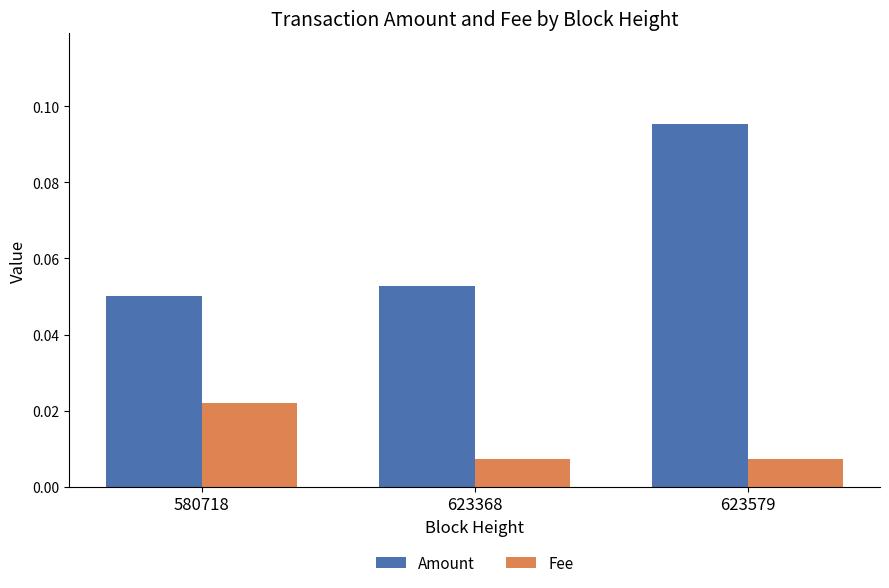

How many data points does each series have?

3